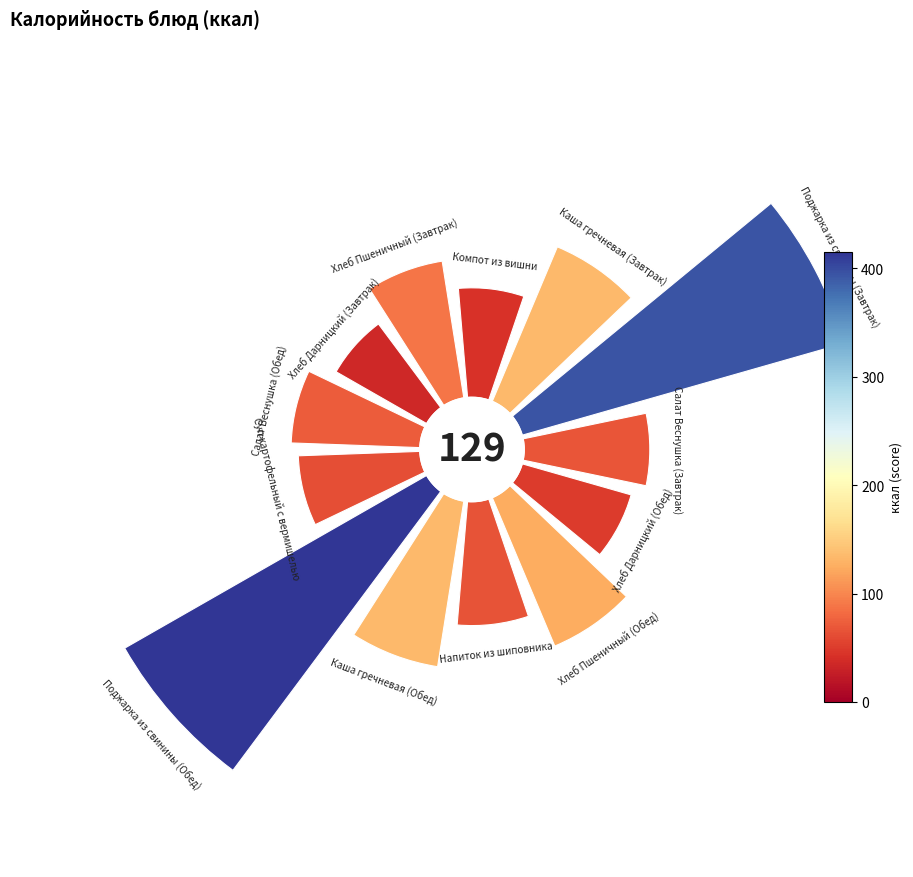

Count the number of slices in the pie.

13